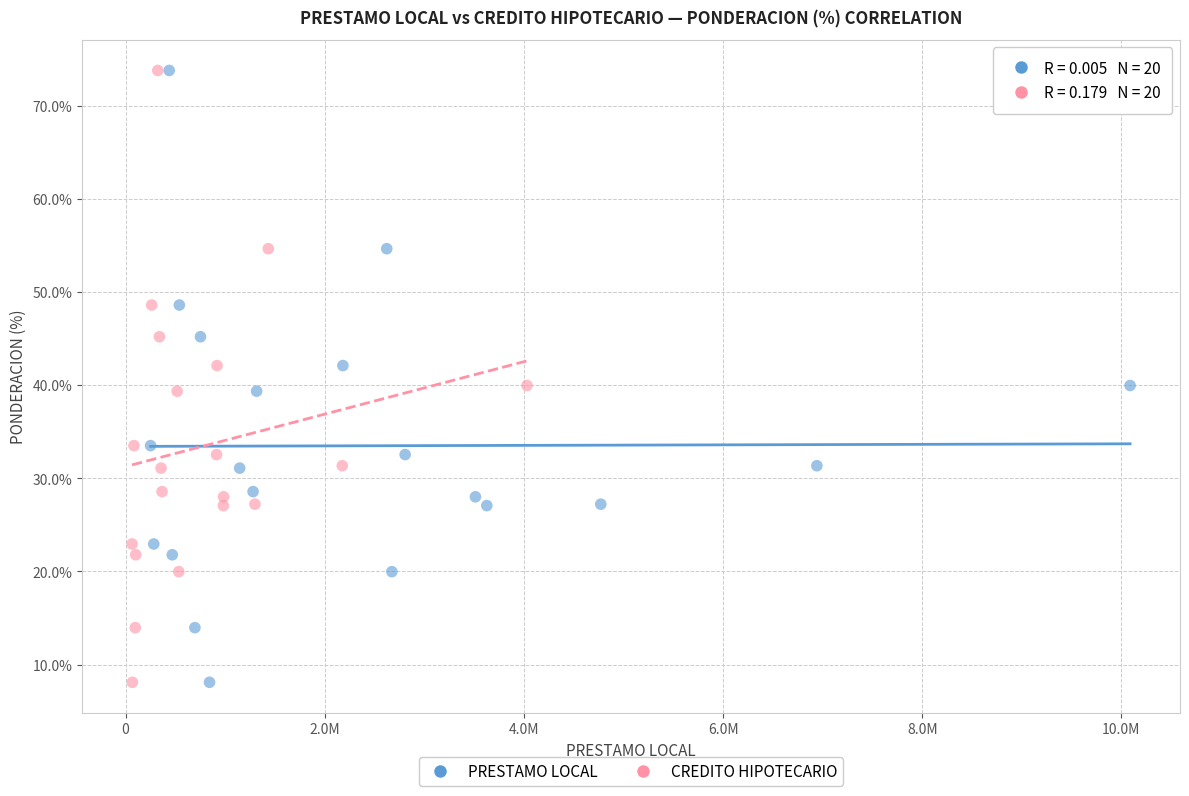

What are all the series names shown in the legend?

PRESTAMO LOCAL, CREDITO HIPOTECARIO